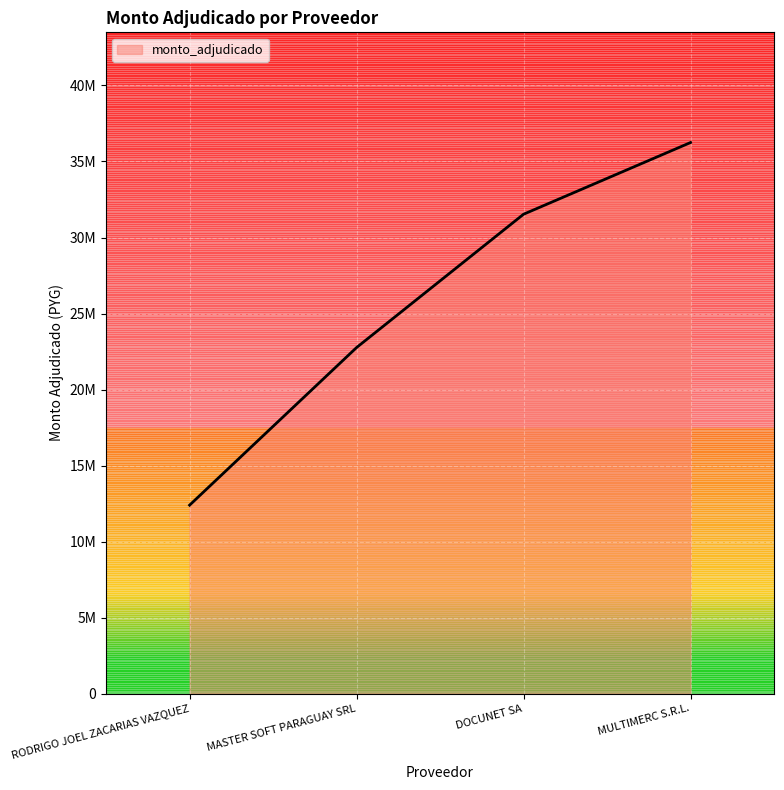

What is the difference between the maximum and second lowest values?

13482040